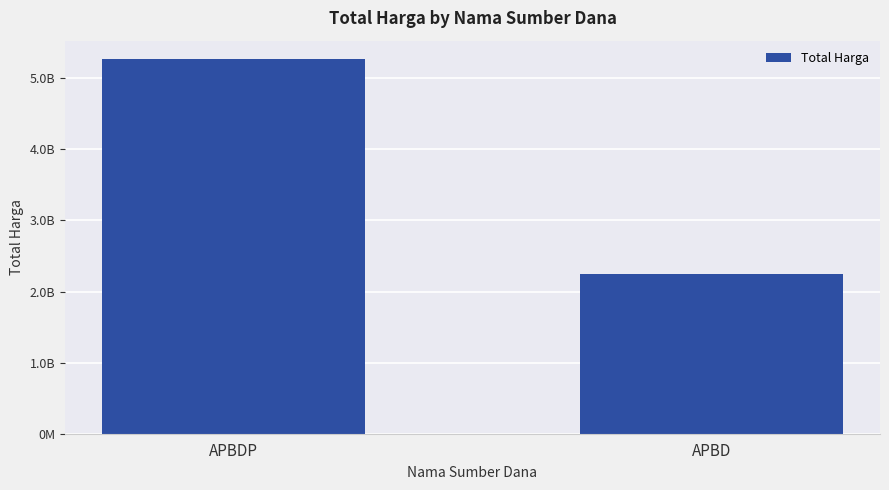

Does the chart contain any negative values?

No